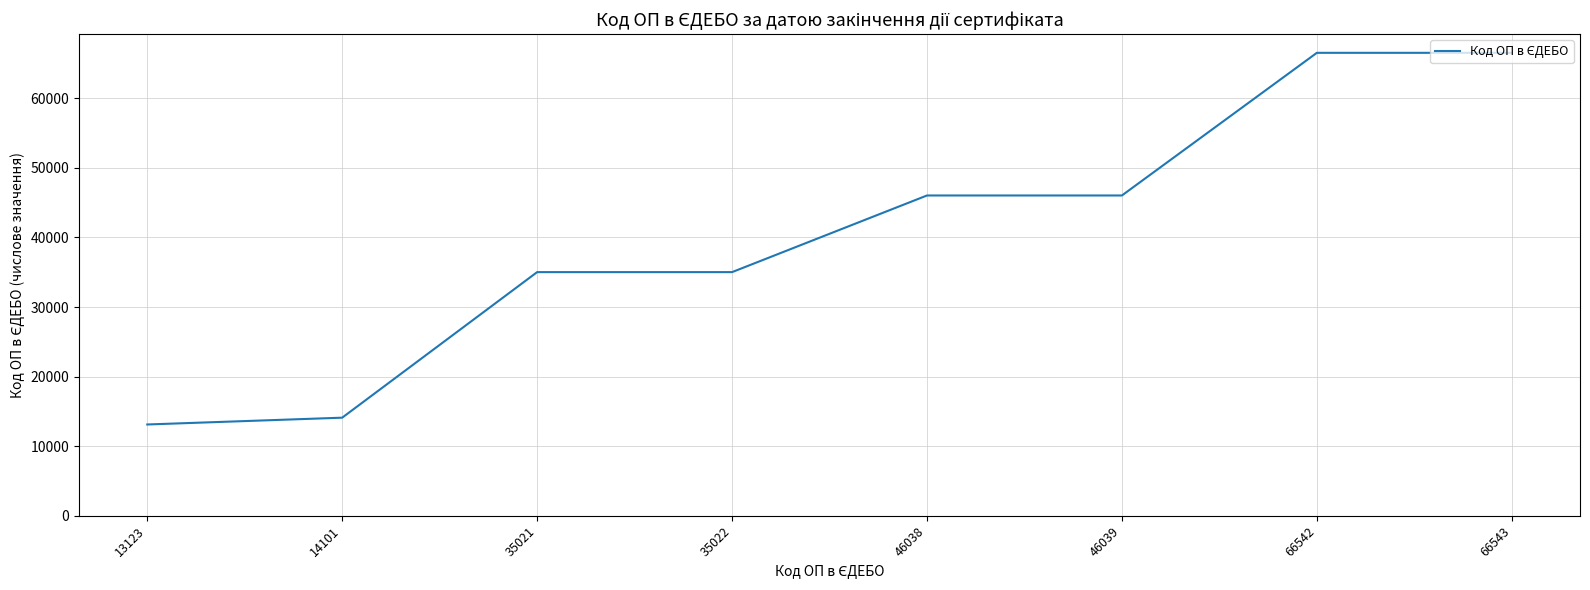

What is the sum of all values?

322429